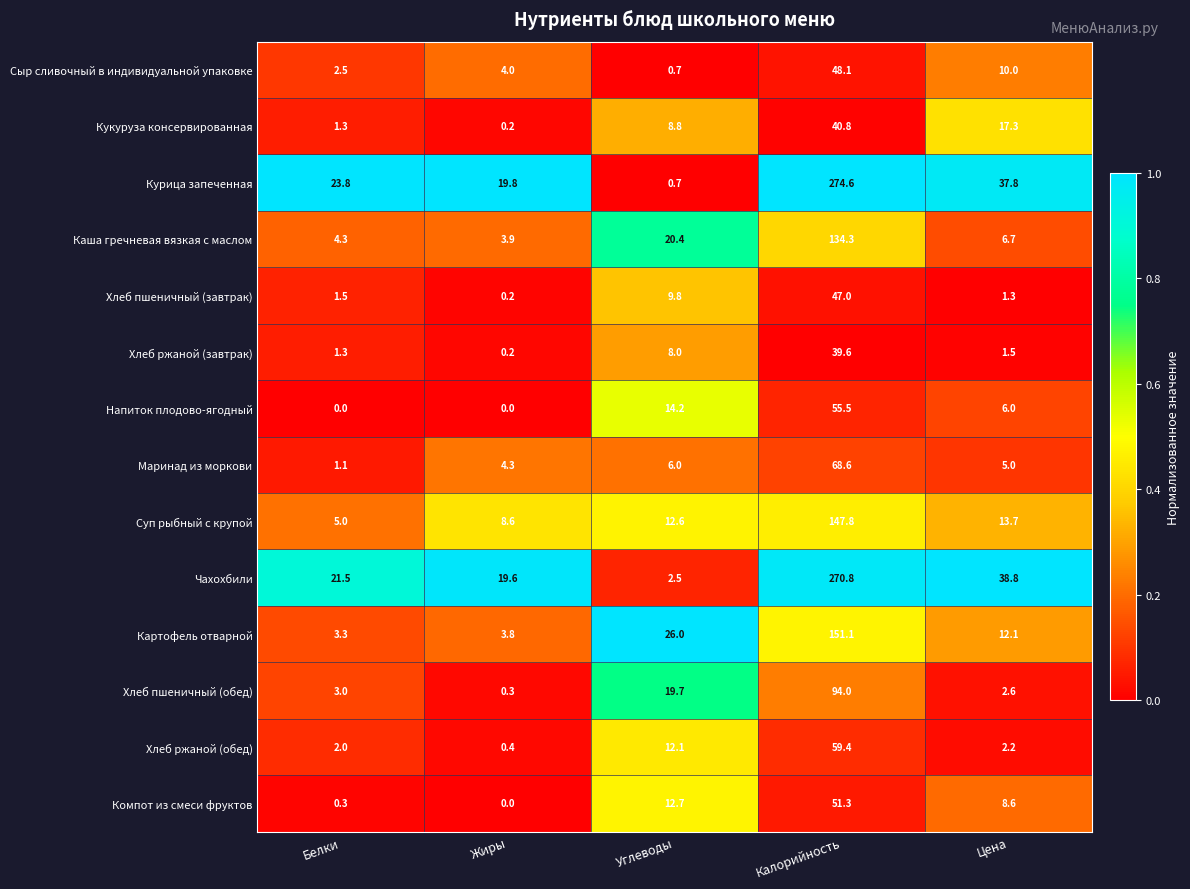

Rank the series by their maximum value, from lowest to highest.

Хлеб ржаной (завтрак), Кукуруза консервированная, Хлеб пшеничный (завтрак), Сыр сливочный в индивидуальной упаковке, Компот из смеси фруктов, Напиток плодово-ягодный, Хлеб ржаной (обед), Маринад из моркови, Хлеб пшеничный (обед), Каша гречневая вязкая с маслом, Суп рыбный с крупой, Картофель отварной, Чахохбили, Курица запеченная